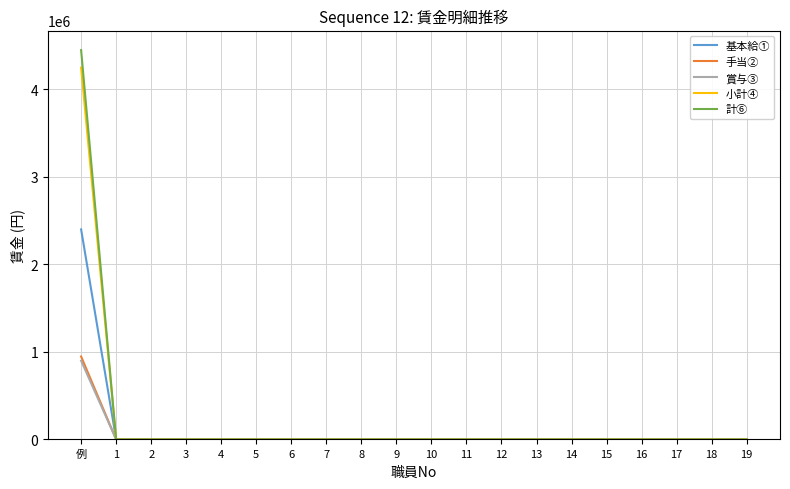

What is the greatest value displayed?

4448000